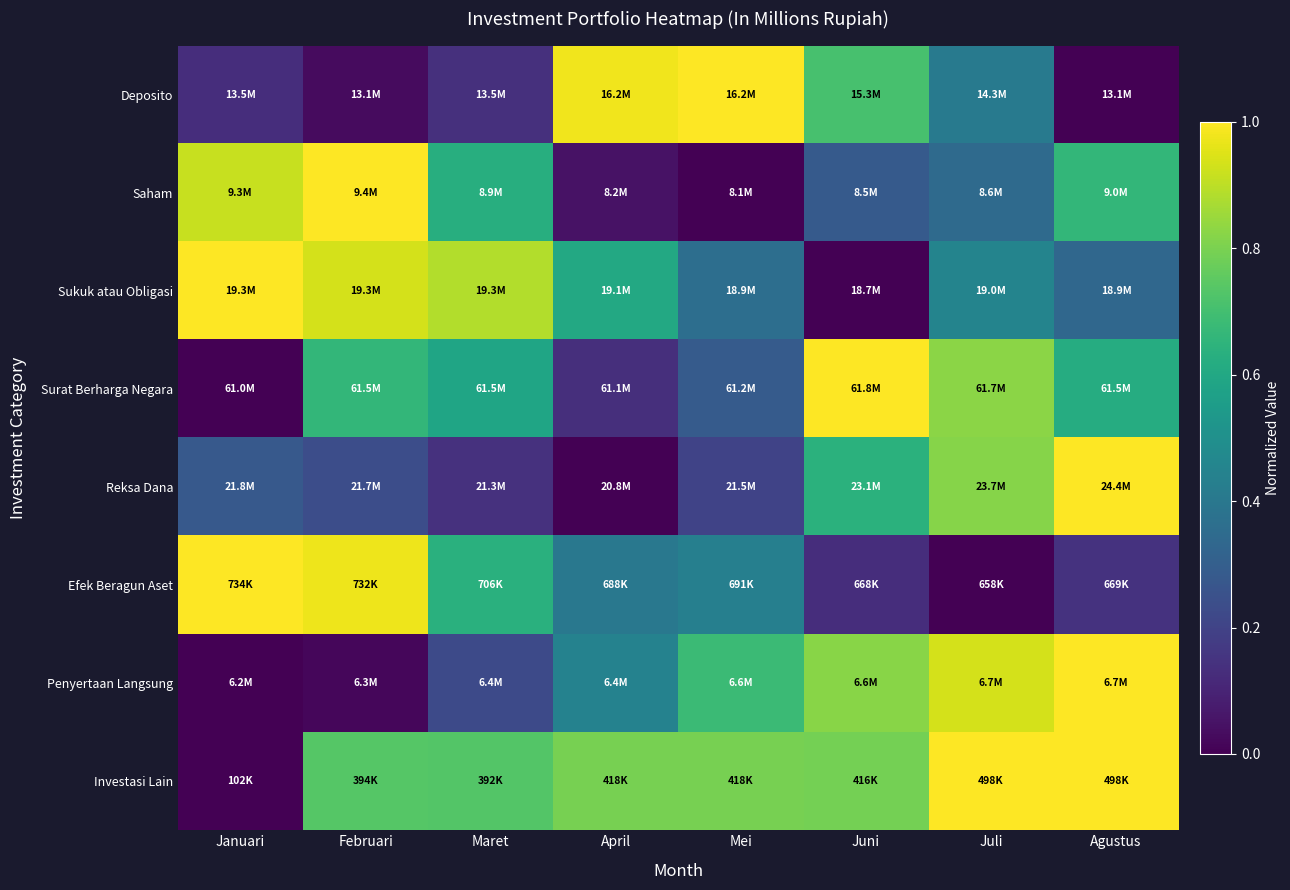

Reading left to right, what are all the values shown in this chart?

Deposito: Januari=0.1	Februari=0.0	Maret=0.1	April=1.0	Mei=1.0	Juni=0.7	Juli=0.4	Agustus=0.0
Saham: Januari=0.9	Februari=1.0	Maret=0.6	April=0.0	Mei=0.0	Juni=0.3	Juli=0.3	Agustus=0.7
Sukuk atau Obligasi: Januari=1.0	Februari=0.9	Maret=0.9	April=0.6	Mei=0.4	Juni=0.0	Juli=0.5	Agustus=0.3
Surat Berharga Negara: Januari=0.0	Februari=0.7	Maret=0.6	April=0.1	Mei=0.3	Juni=1.0	Juli=0.8	Agustus=0.6
Reksa Dana: Januari=0.3	Februari=0.2	Maret=0.1	April=0.0	Mei=0.2	Juni=0.6	Juli=0.8	Agustus=1.0
Efek Beragun Aset: Januari=1.0	Februari=1.0	Maret=0.6	April=0.4	Mei=0.4	Juni=0.1	Juli=0.0	Agustus=0.1
Penyertaan Langsung: Januari=0.0	Februari=0.0	Maret=0.2	April=0.4	Mei=0.7	Juni=0.8	Juli=0.9	Agustus=1.0
Investasi Lain: Januari=0.0	Februari=0.7	Maret=0.7	April=0.8	Mei=0.8	Juni=0.8	Juli=1.0	Agustus=1.0